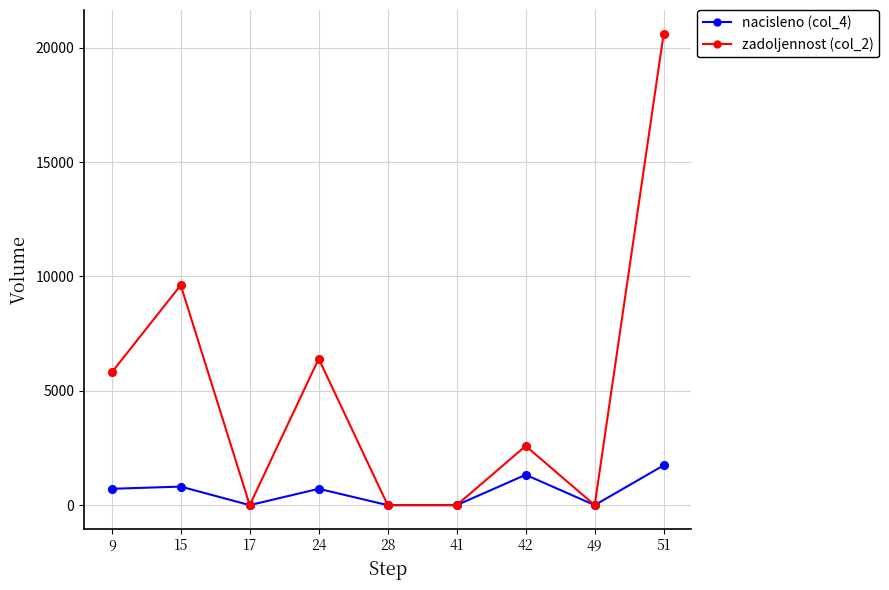

What is the spread (max minus min) of values at 42?

1261.6